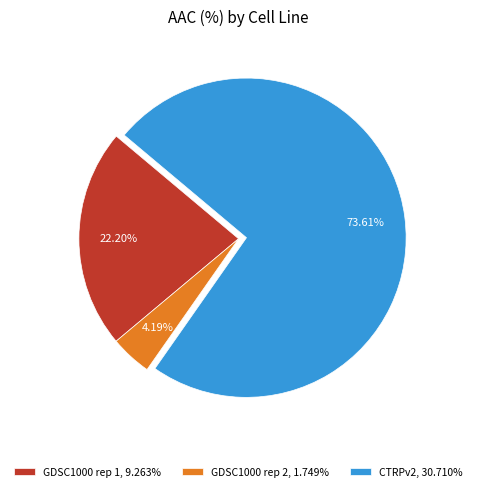

How many segments does this pie chart have?

3